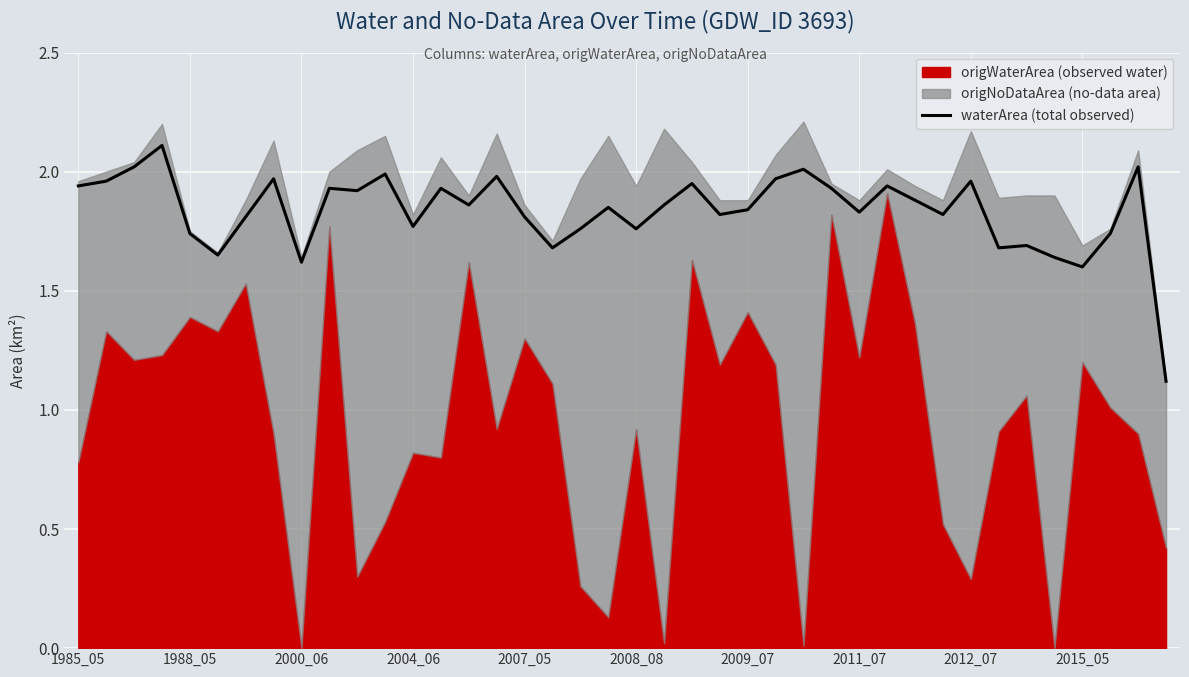

True or false: waterArea (total observed) has a value of 0.7 at 2009_07.

False